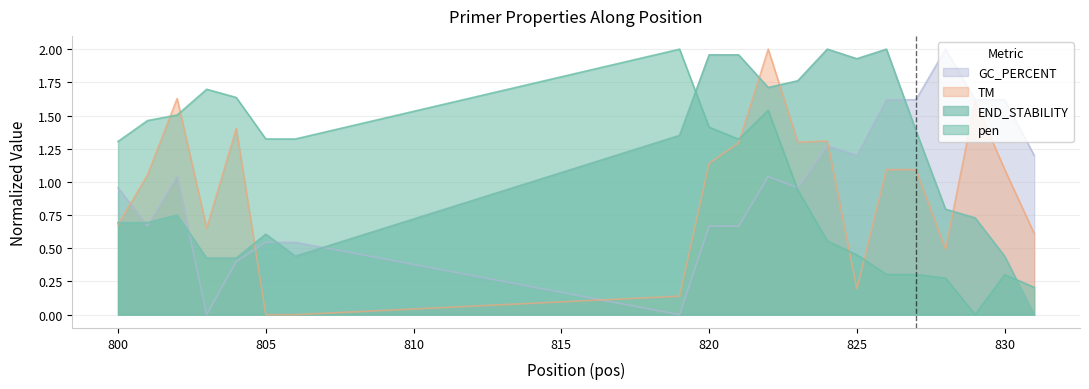

True or false: PRIMER_LEFT_0_END_STABILITY and PRIMER_LEFT_0_GC_PERCENT intersect in this chart.

True